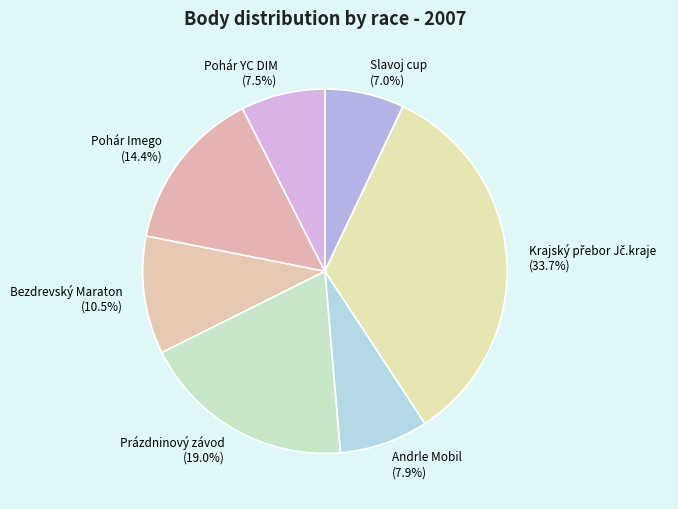

Is there a majority slice in this chart?

No